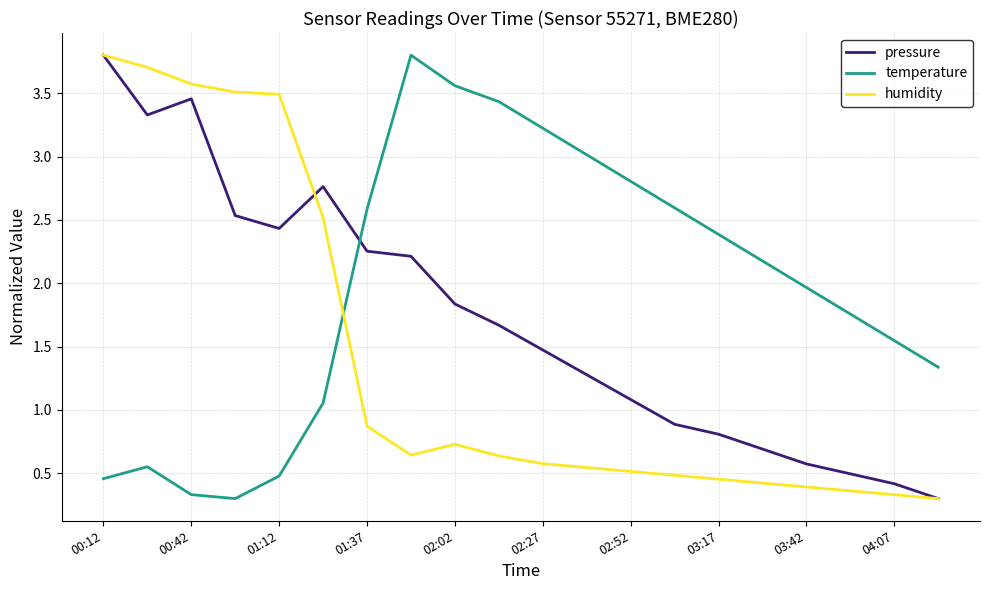

What is the difference between the second highest and minimum values in the humidity series?

3.4